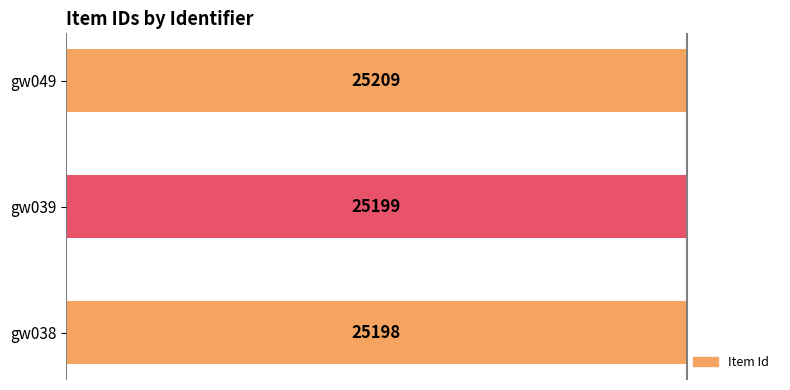

How many bars are there in total?

3